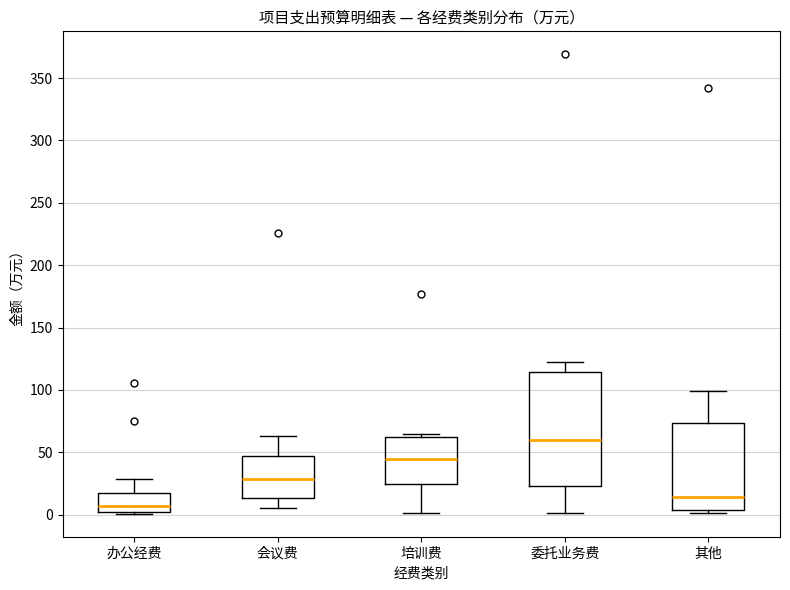

Which box has the highest median line?

委托业务费